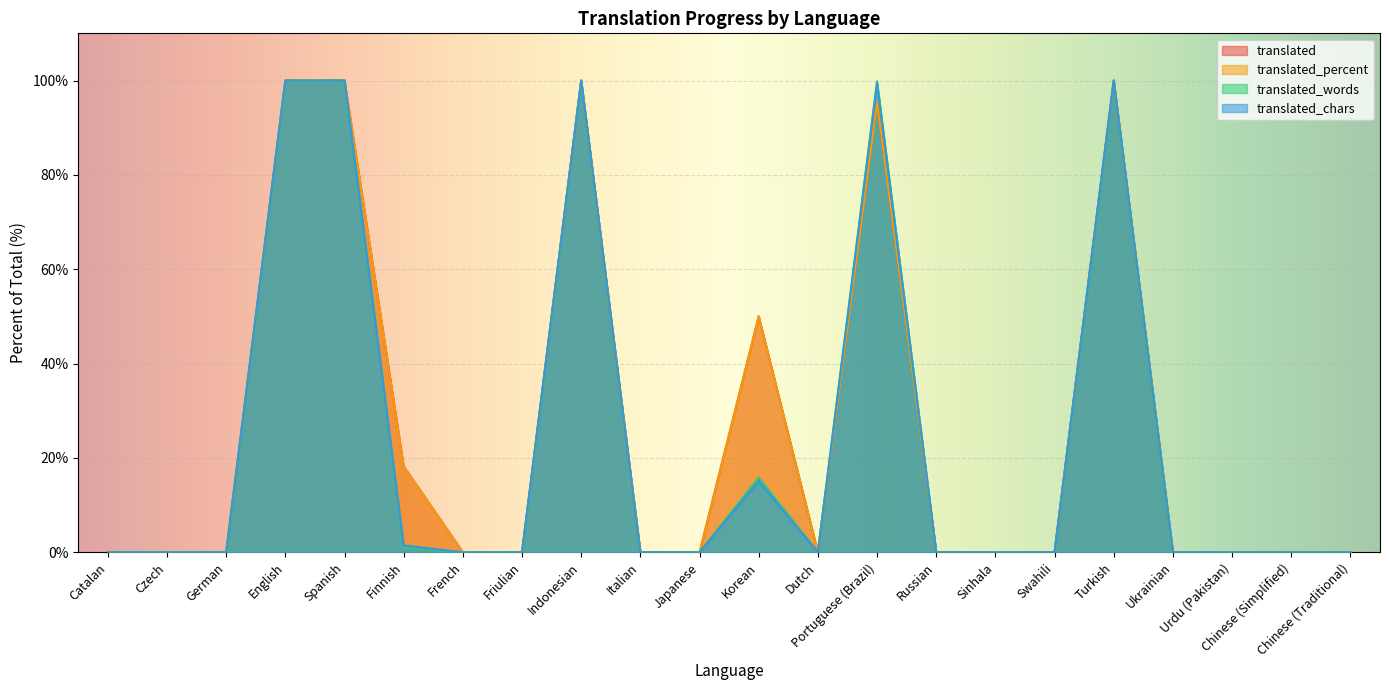

What is the average value of the translated series?

25.6